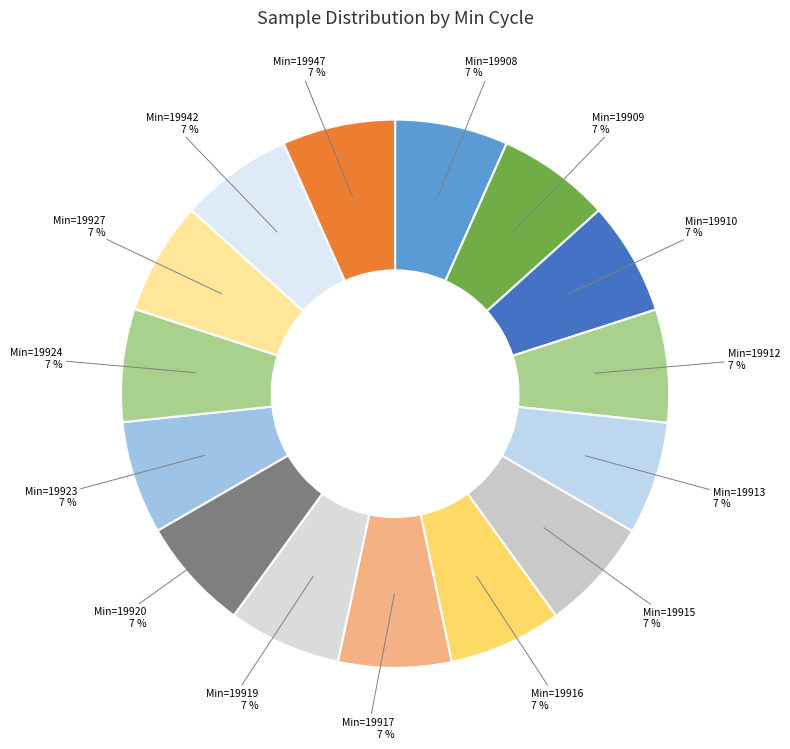

How many slices are in this pie chart?

15